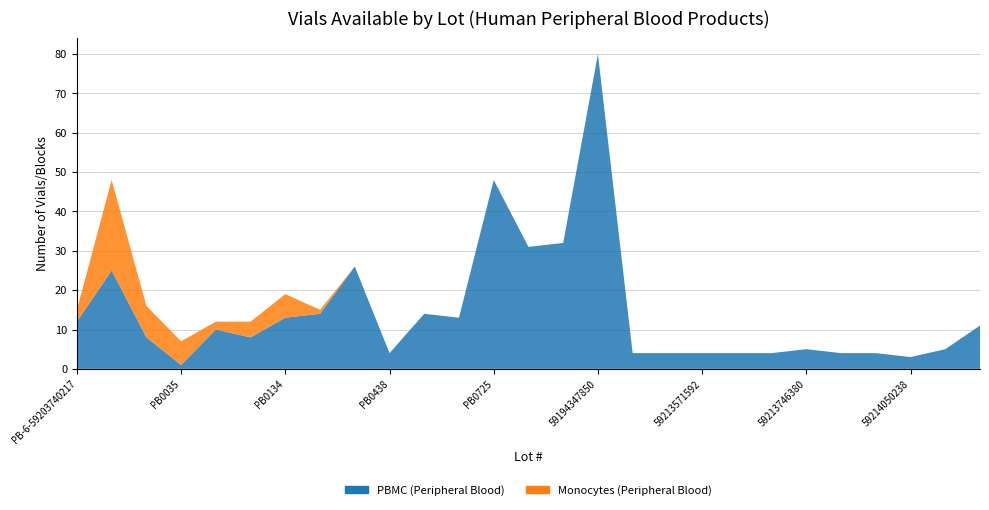

Reading left to right, extract all data points from this chart.

PBMC (Peripheral Blood): PB-6-59203740217=12	PB-2-59213607604=25	PB-3-59213627031=8	PB0035=1	PB0072=10	PB0132=8	PB0134=13	PB0135=14	PB0136=26	PB0438=4	PB0439=14	PB0650=13	PB0725=48	PB0726=31	PB0775=32	59194347850=80	59213510546=4	59213571648=4	59213571592=4	5921360899=4	59213717766=4	59213746380=5	59213781709=4	59213980388=4	59214050238=3	59214370506=5	5922063968=11
Monocytes (Peripheral Blood): PB-6-59203740217=3	PB-2-59213607604=23	PB-3-59213627031=8	PB0035=6	PB0072=2	PB0132=4	PB0134=6	PB0135=1	PB0136=0	PB0438=0	PB0439=0	PB0650=0	PB0725=0	PB0726=0	PB0775=0	59194347850=0	59213510546=0	59213571648=0	59213571592=0	5921360899=0	59213717766=0	59213746380=0	59213781709=0	59213980388=0	59214050238=0	59214370506=0	5922063968=0